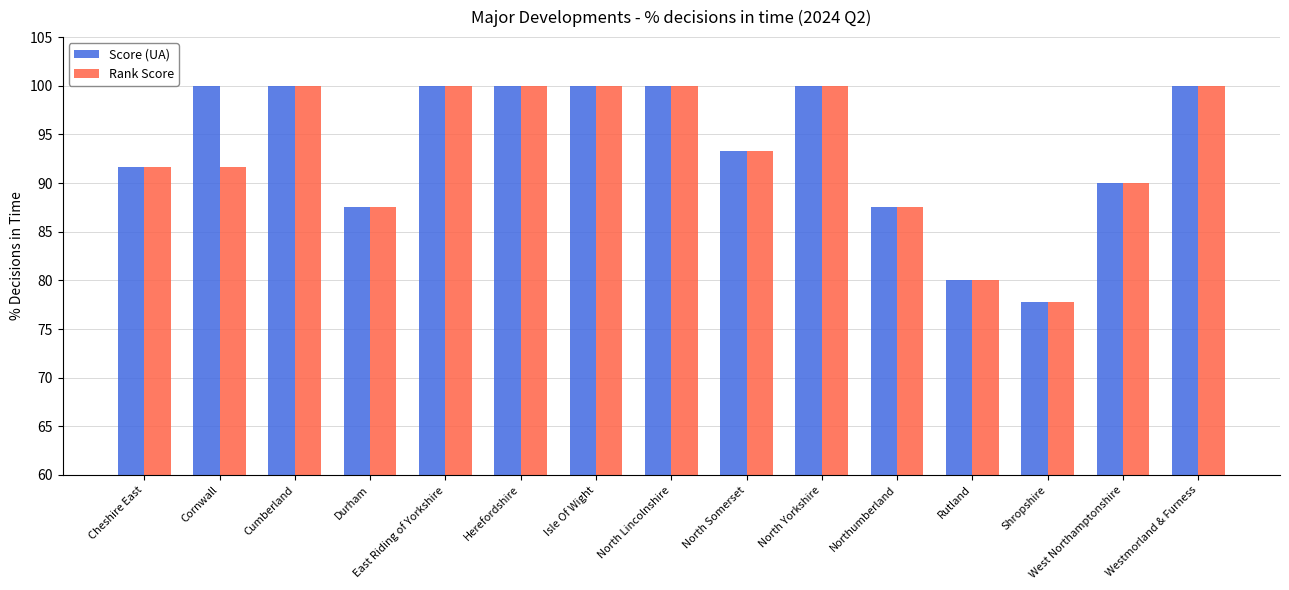

What is the highest value of the Score (UA) series?

100.0